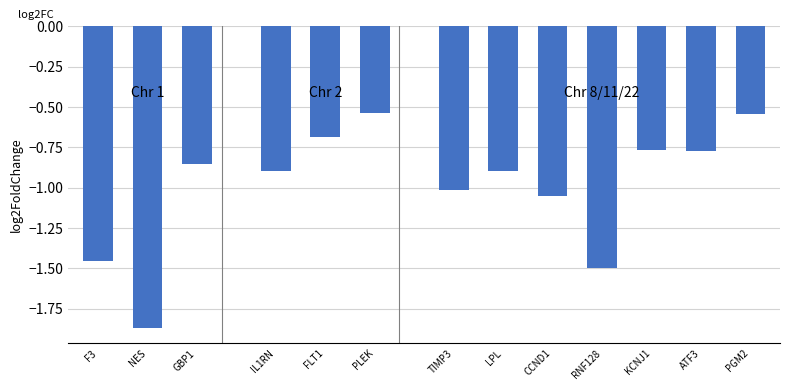

What is the average value?

-1.0